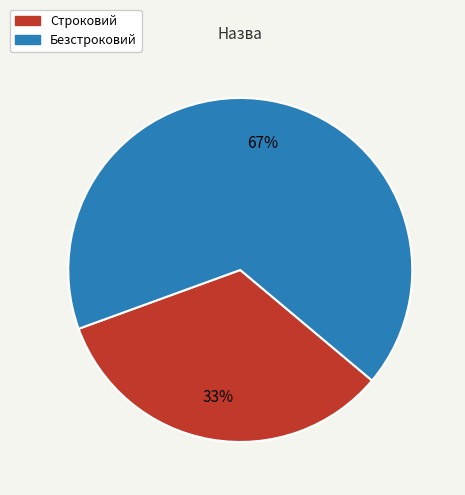

To the nearest percent, what is the average slice percentage?

50%